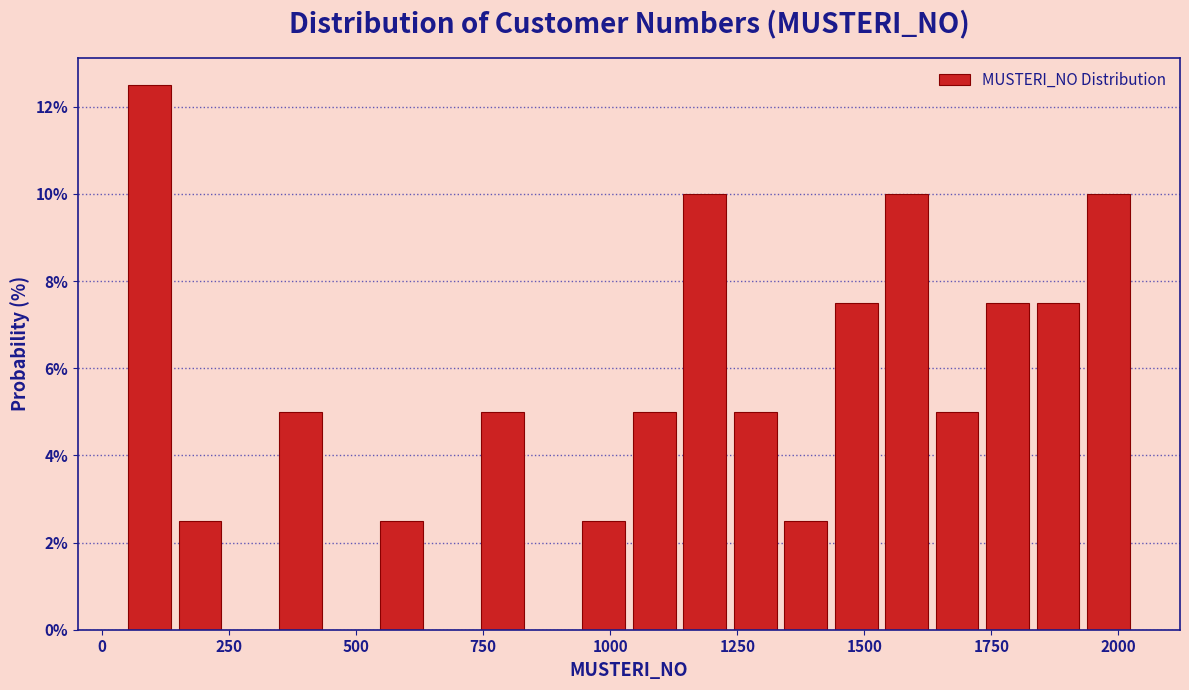

Read against the x-axis, roughly where is the centre of the tallest bar?

100